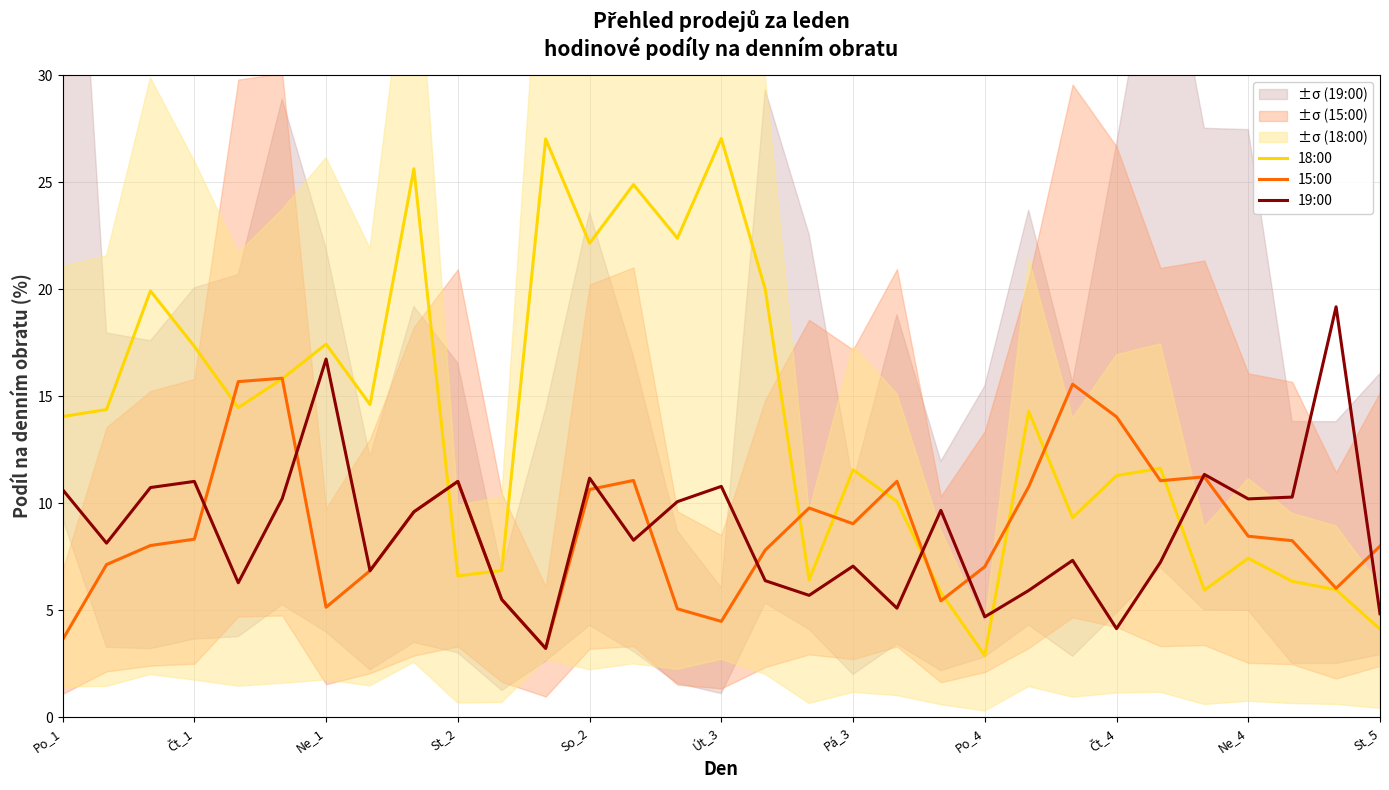

How many times do 19:00 and 18:00 cross each other?

5